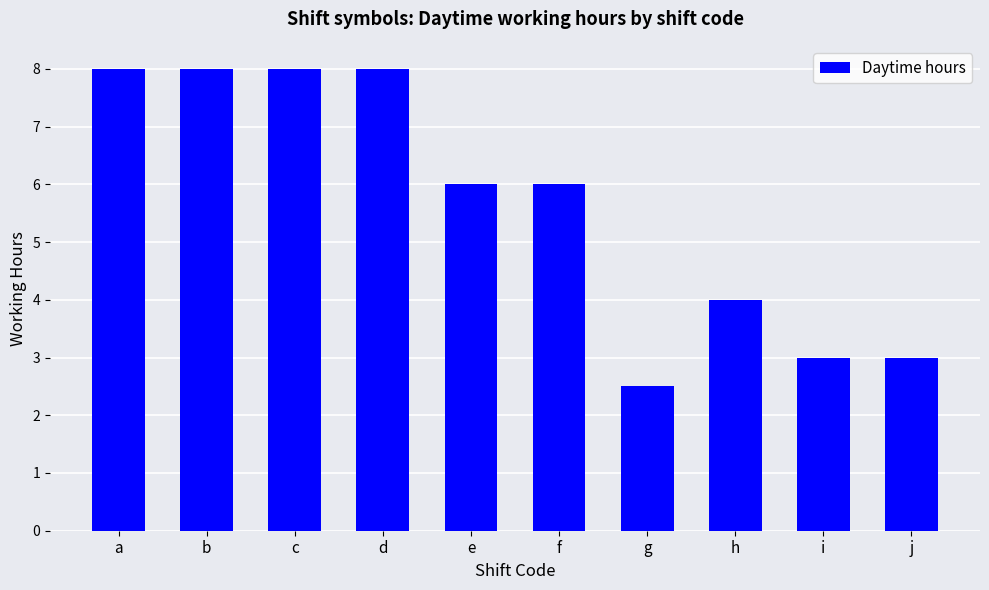

Which label corresponds to the smallest value in the chart?

g